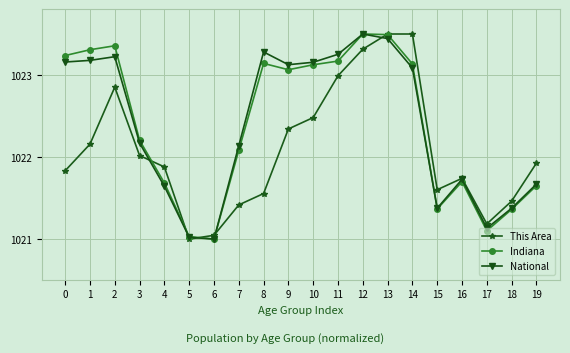

What is the maximum value for National?

1023.5